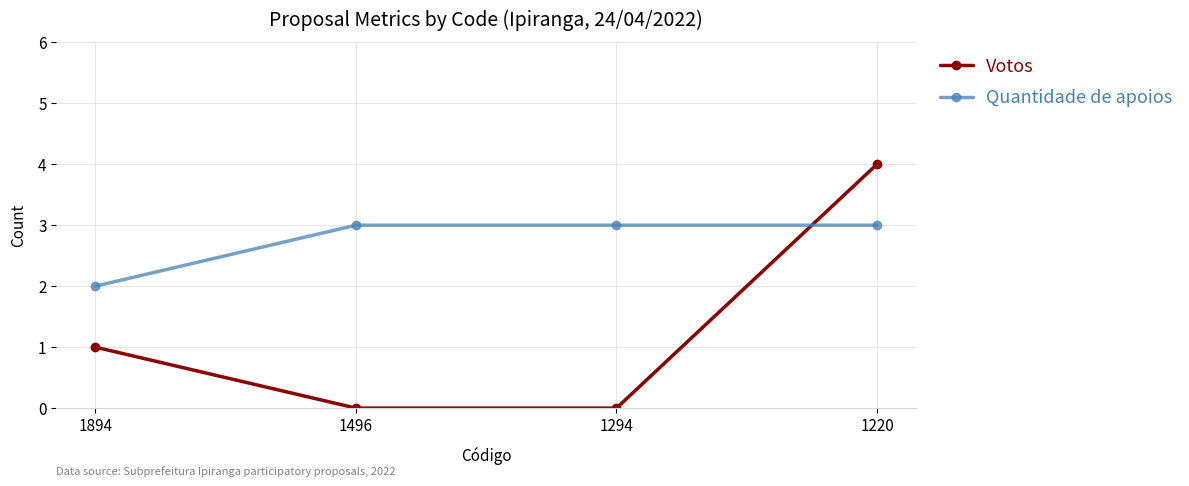

Reading left to right, transcribe all the data shown in this chart.

Votos: 1894=1	1496=0	1294=0	1220=4
Quantidade de apoios: 1894=2	1496=3	1294=3	1220=3